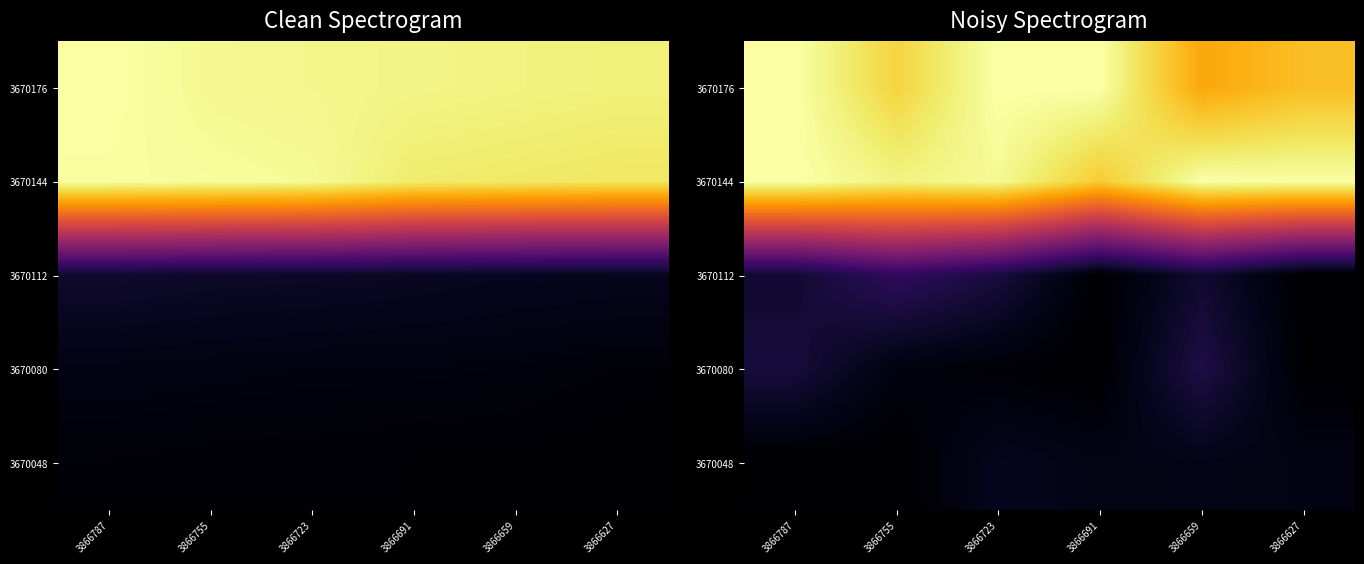

At how many categories does at least one series exceed 0?

6